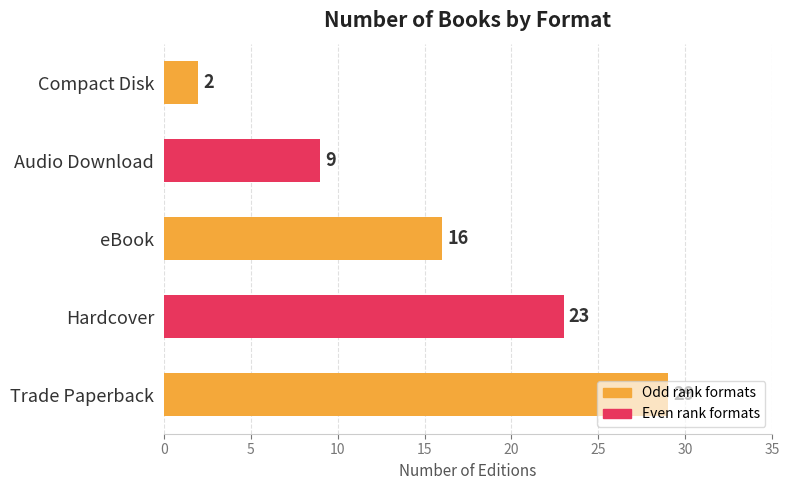

What is the difference between the maximum and minimum values?

27